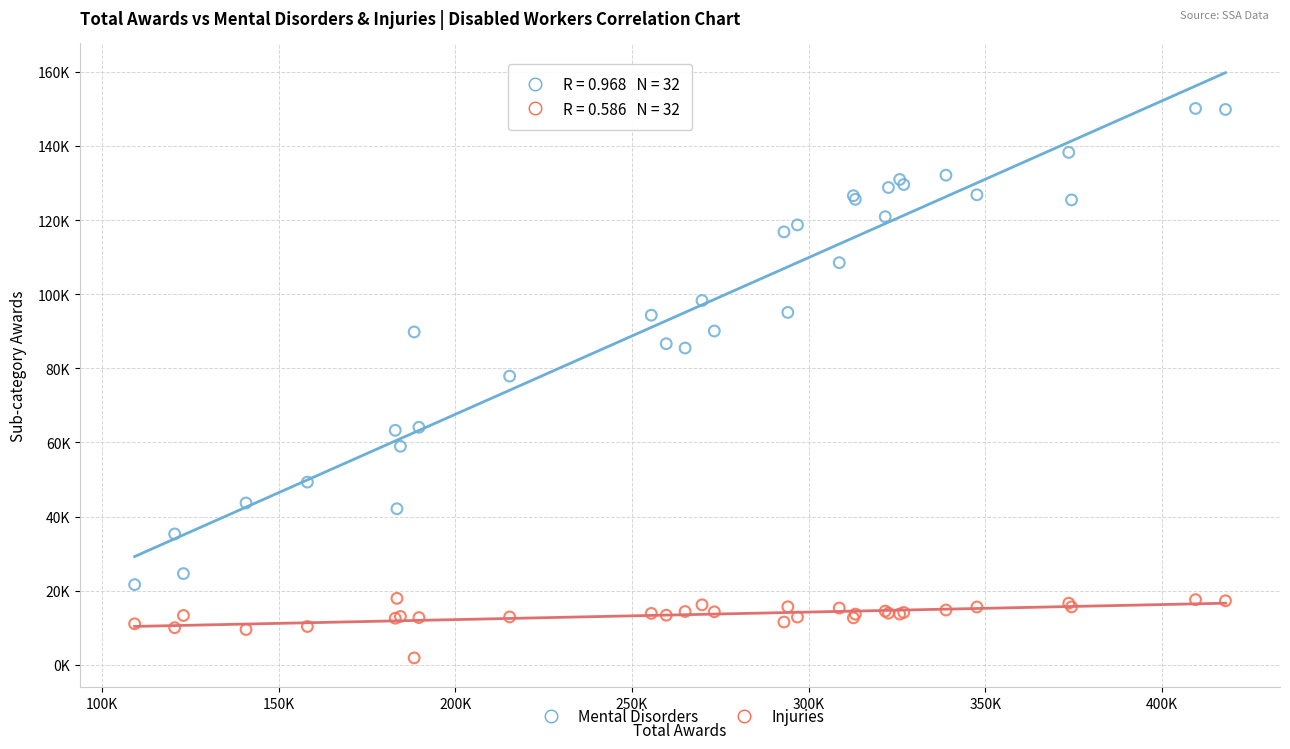

What are all the series names shown in the legend?

Mental Disorders, Injuries